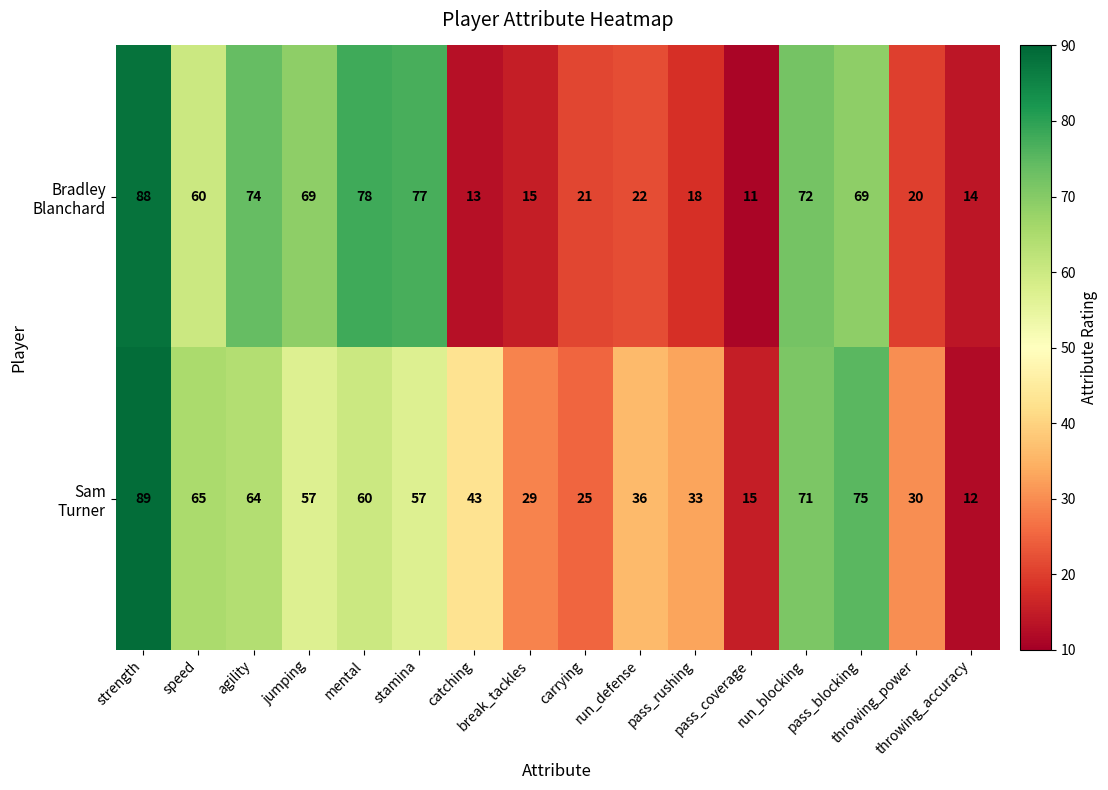

What is the smallest value displayed?

11